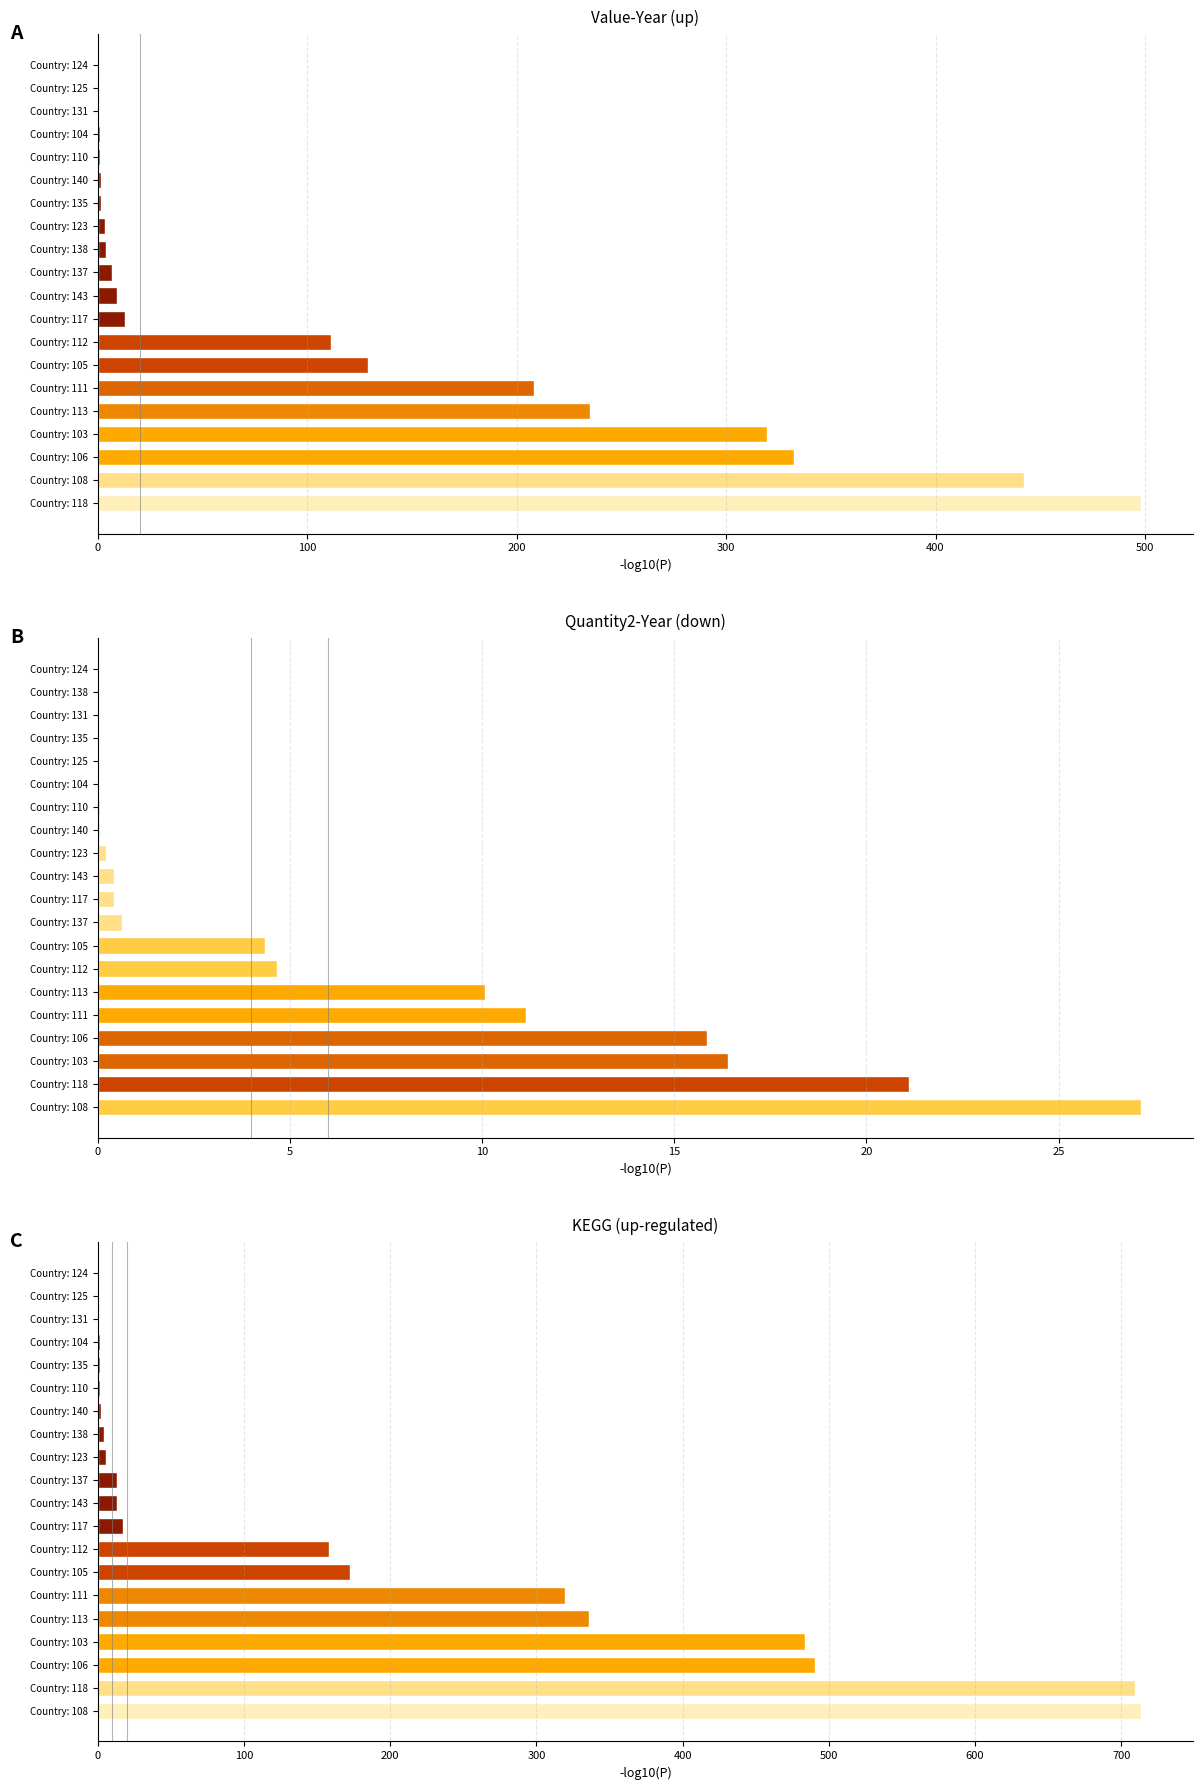

Read the Quantity2-Year (×10⁶) value at Country: 137.

0.6